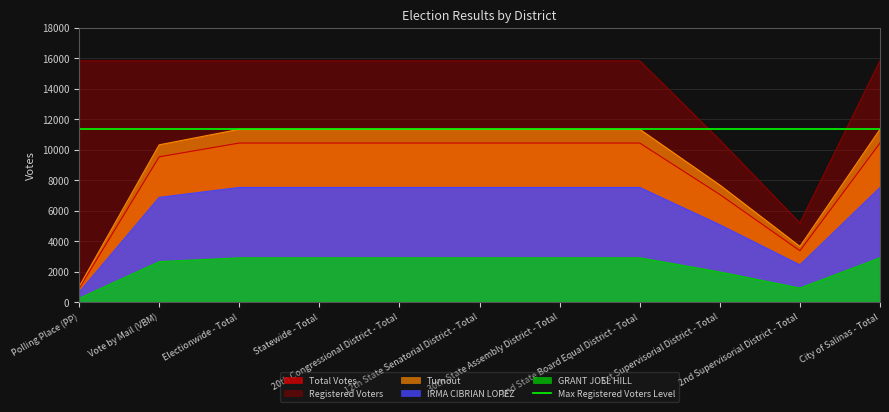

True or false: GRANT JOEL HILL has a value of 4018 at Electionwide - Total.

False